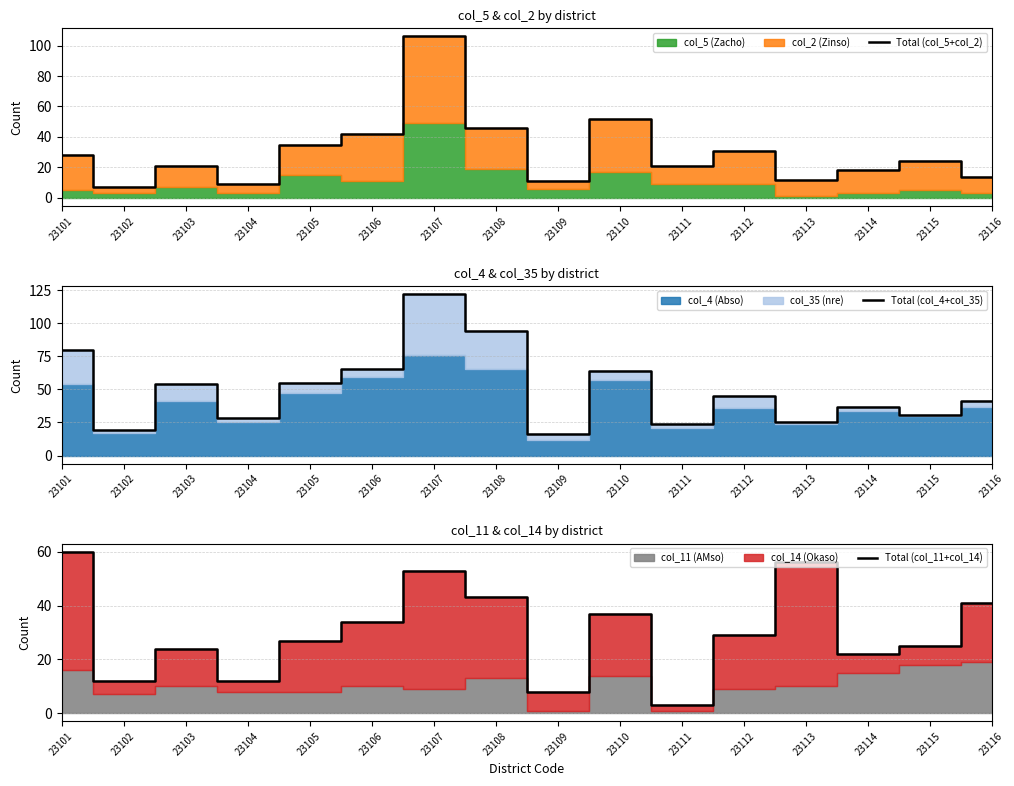

The Total (col_4+col_35) series shows 8 at 23109. True or false?

False